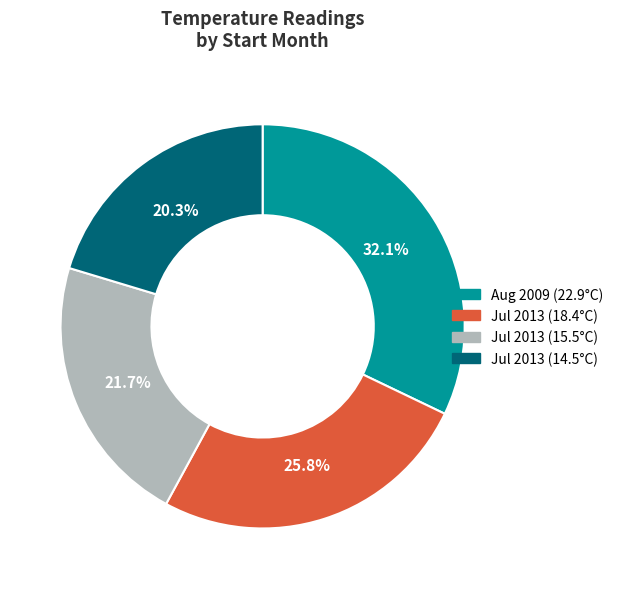

To the nearest percent, what is the difference between the largest and smallest slice percentages?

12%